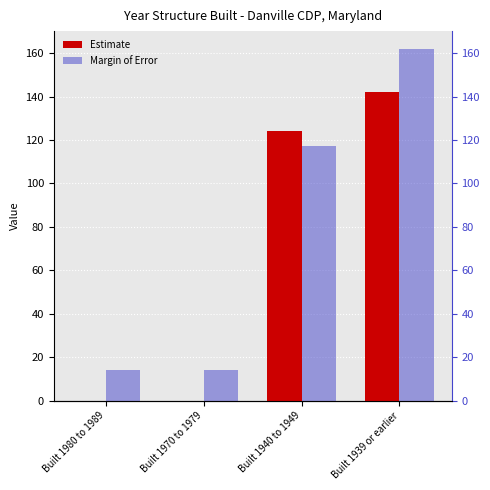

What is the label of the 3rd bar from the left?

Built 1940 to 1949